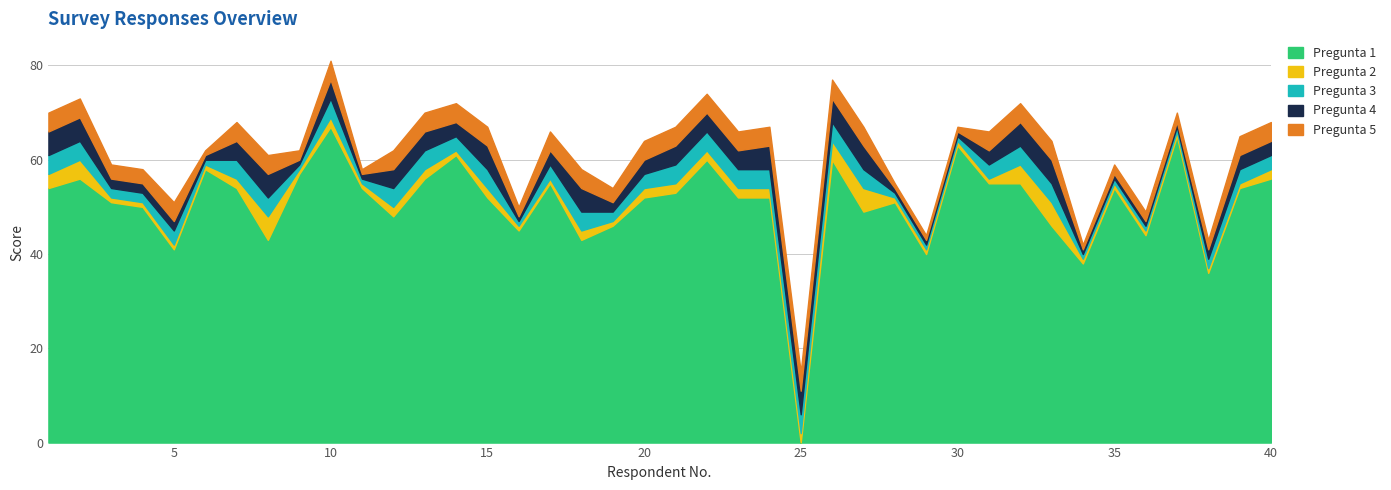

Which category has the lowest value in the Pregunta 3 series?

6